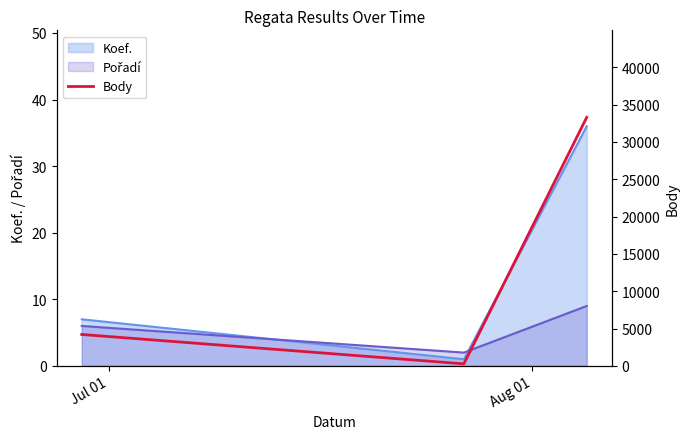

Does the chart have visible grid lines?

No